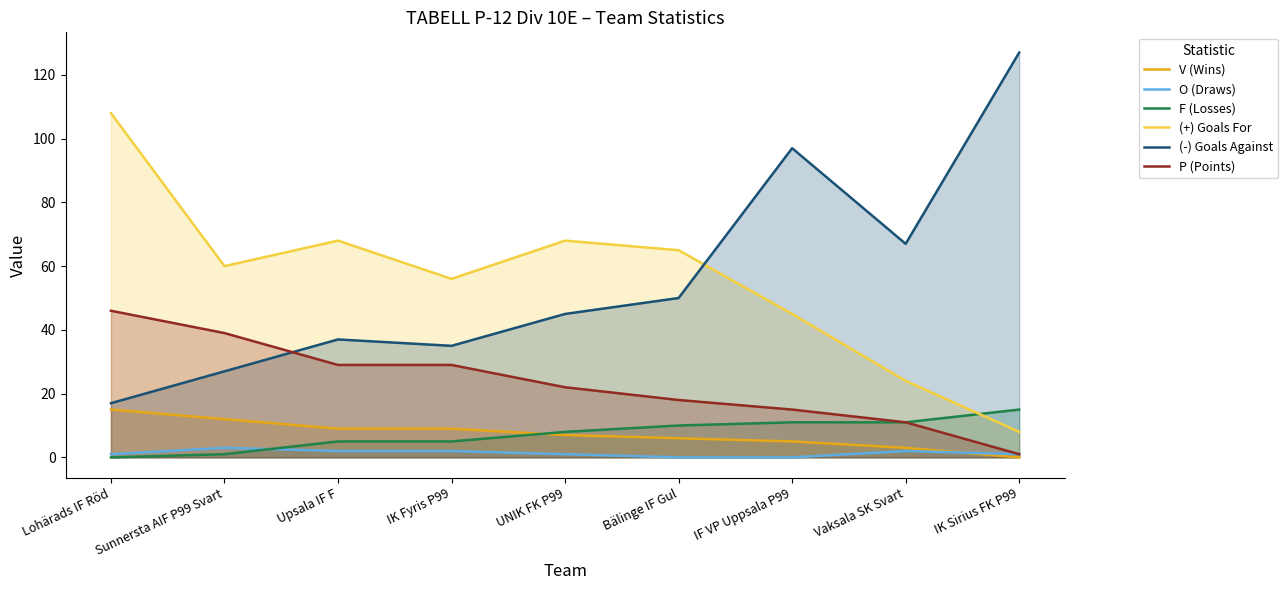

Reading left to right, transcribe all the data shown in this chart.

V (Wins): Lohärads IF Röd=15	Sunnersta AIF P99 Svart=12	Upsala IF F=9	IK Fyris P99=9	UNIK FK P99=7	Bälinge IF Gul=6	IF VP Uppsala P99=5	Vaksala SK Svart=3	IK Sirius FK P99=0
O (Draws): Lohärads IF Röd=1	Sunnersta AIF P99 Svart=3	Upsala IF F=2	IK Fyris P99=2	UNIK FK P99=1	Bälinge IF Gul=0	IF VP Uppsala P99=0	Vaksala SK Svart=2	IK Sirius FK P99=1
F (Losses): Lohärads IF Röd=0	Sunnersta AIF P99 Svart=1	Upsala IF F=5	IK Fyris P99=5	UNIK FK P99=8	Bälinge IF Gul=10	IF VP Uppsala P99=11	Vaksala SK Svart=11	IK Sirius FK P99=15
(+) Goals For: Lohärads IF Röd=108	Sunnersta AIF P99 Svart=60	Upsala IF F=68	IK Fyris P99=56	UNIK FK P99=68	Bälinge IF Gul=65	IF VP Uppsala P99=45	Vaksala SK Svart=24	IK Sirius FK P99=8
(-) Goals Against: Lohärads IF Röd=17	Sunnersta AIF P99 Svart=27	Upsala IF F=37	IK Fyris P99=35	UNIK FK P99=45	Bälinge IF Gul=50	IF VP Uppsala P99=97	Vaksala SK Svart=67	IK Sirius FK P99=127
P (Points): Lohärads IF Röd=46	Sunnersta AIF P99 Svart=39	Upsala IF F=29	IK Fyris P99=29	UNIK FK P99=22	Bälinge IF Gul=18	IF VP Uppsala P99=15	Vaksala SK Svart=11	IK Sirius FK P99=1